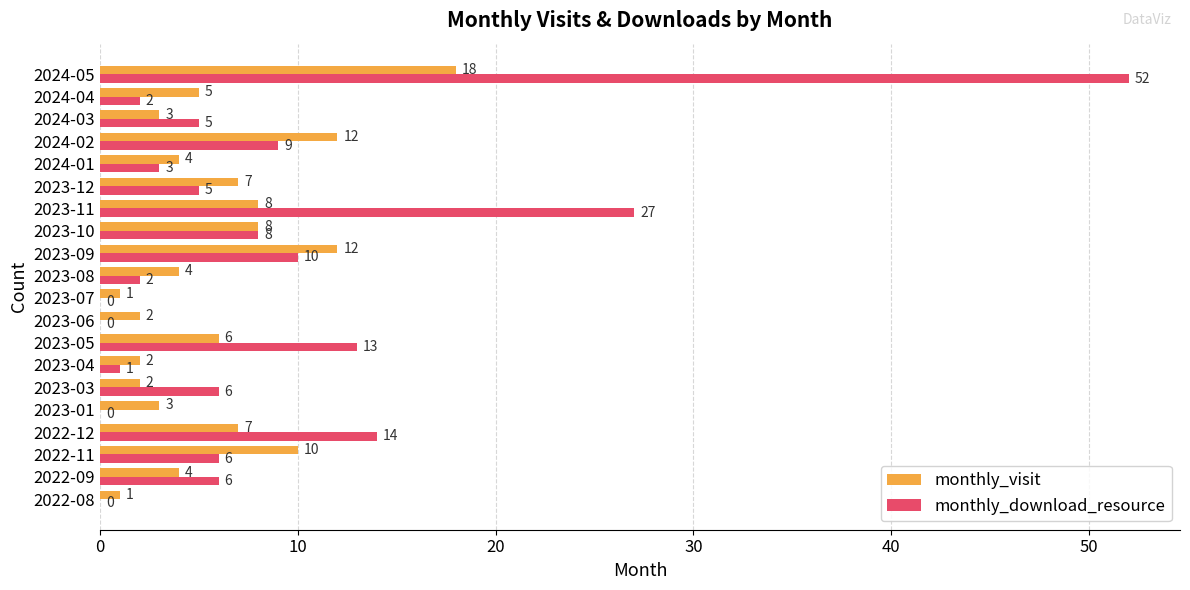

At which category is the sum across all series the highest?

2024-05